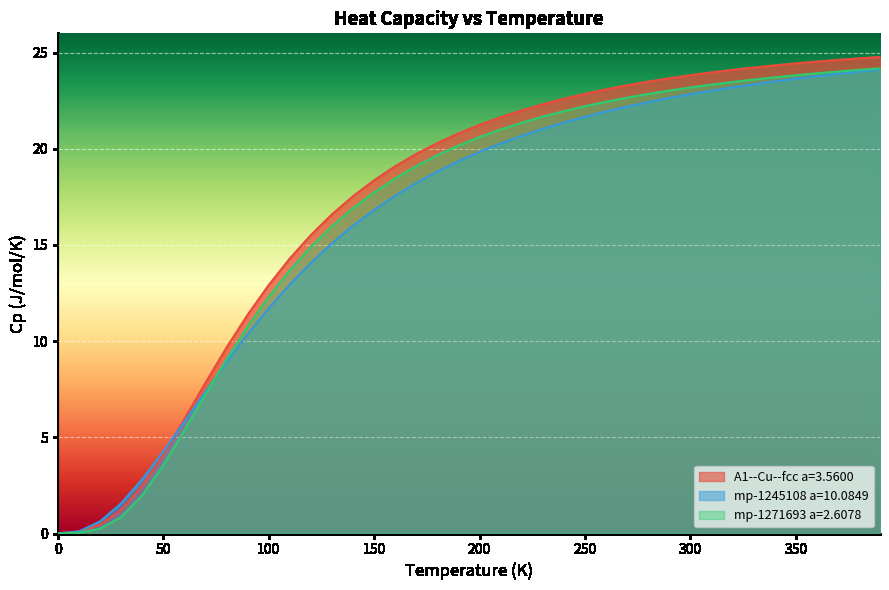

What is the greatest value displayed?

24.8